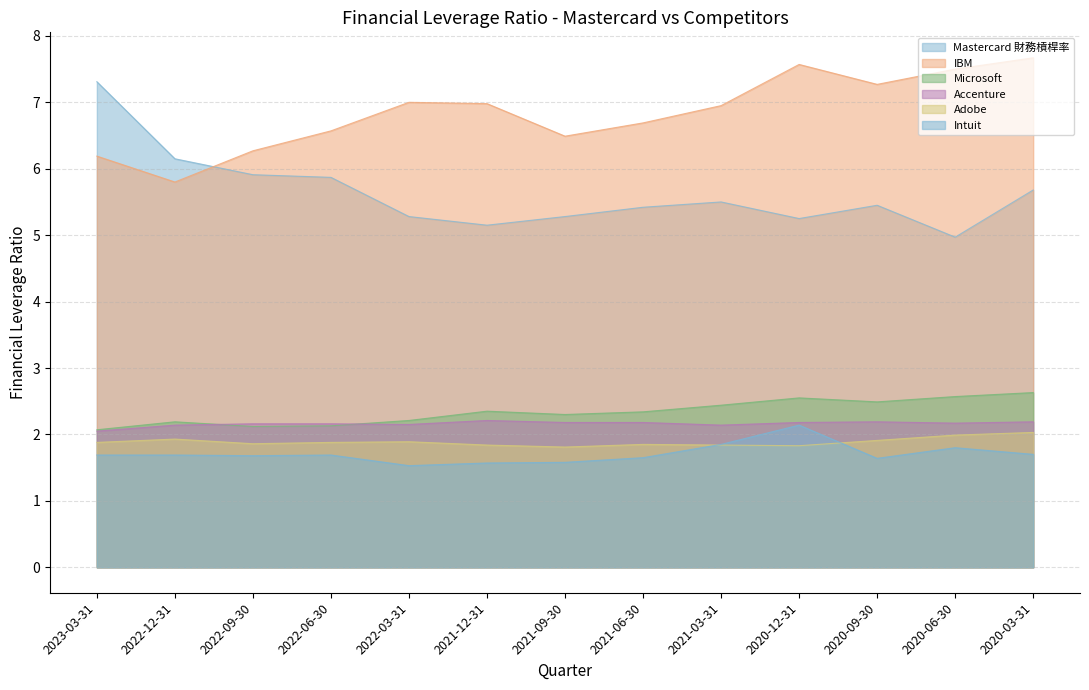

The IBM series shows 6.5 at 2021-09-30. True or false?

True